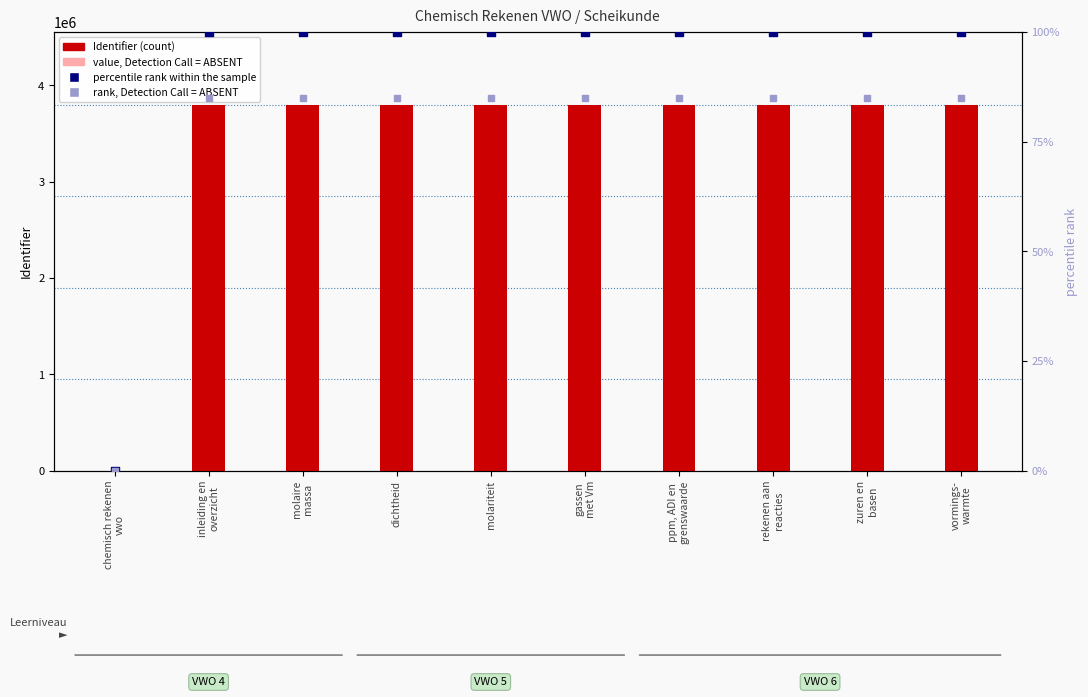

What is the ratio of the value at inleiding en overzicht to the value at molariteit?

1.0